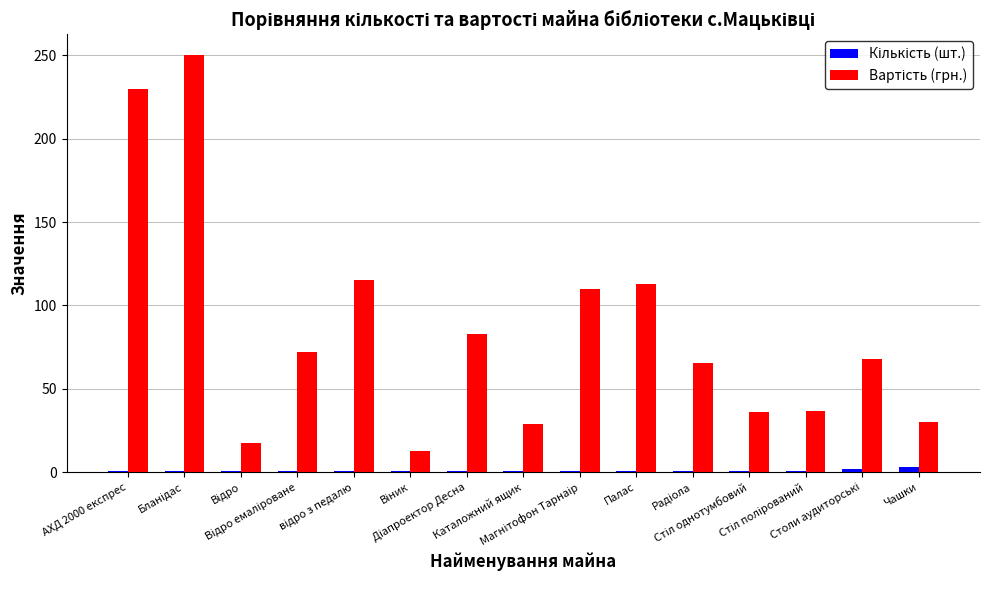

What is the greatest value displayed?

250.0